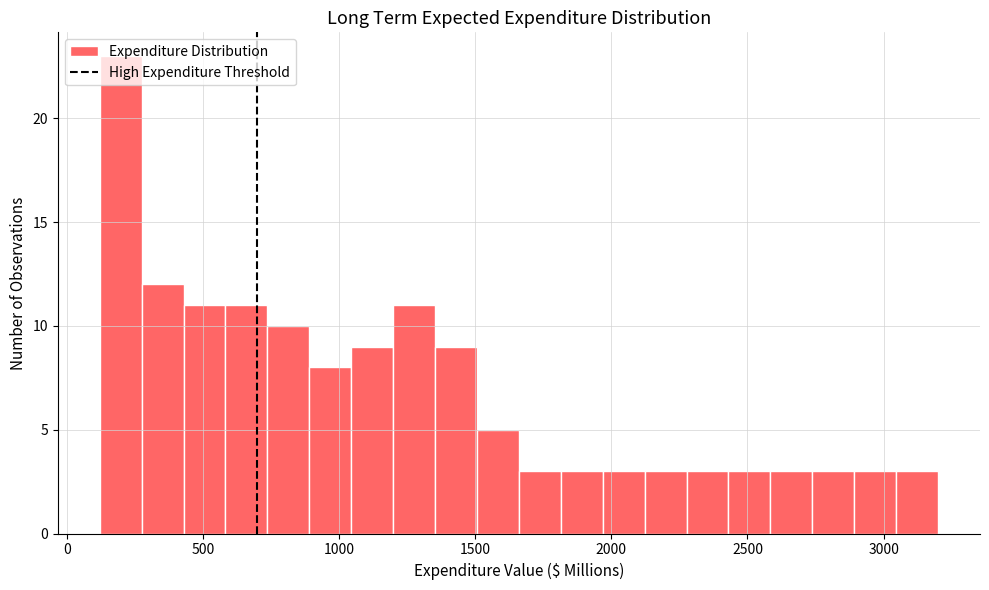

Read against the x-axis, roughly where is the centre of the tallest bar?

200